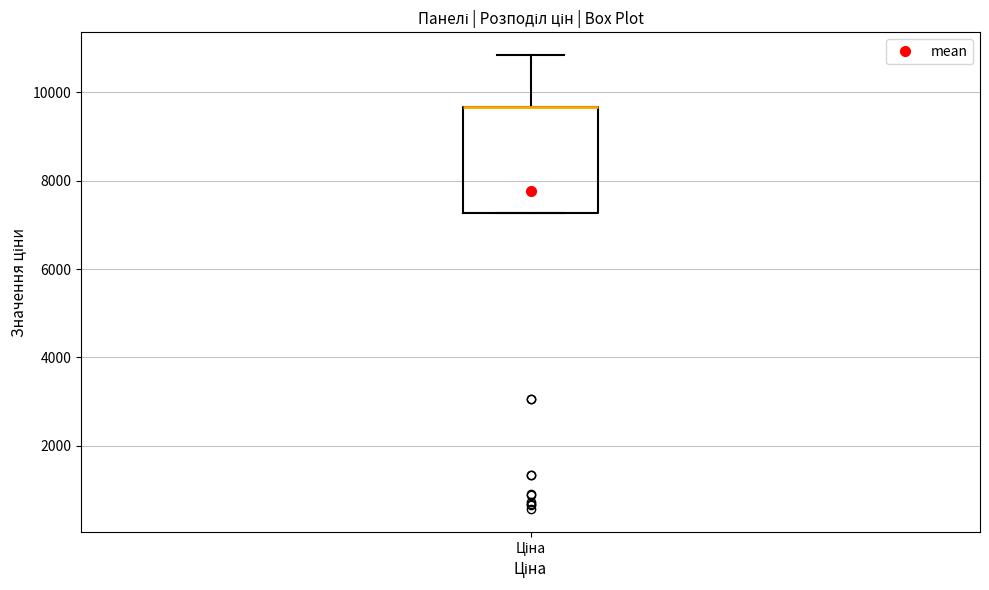

Transcribe this box plot: give where the median line is, the range the box spans, and where the two whiskers end, as read against the y-axis. The values are not printed on the chart, so give them approximately, as read against the axis.

median 9600 (drawn on the box's upper edge), box 7200 to 9600, whiskers 7200 to 10800